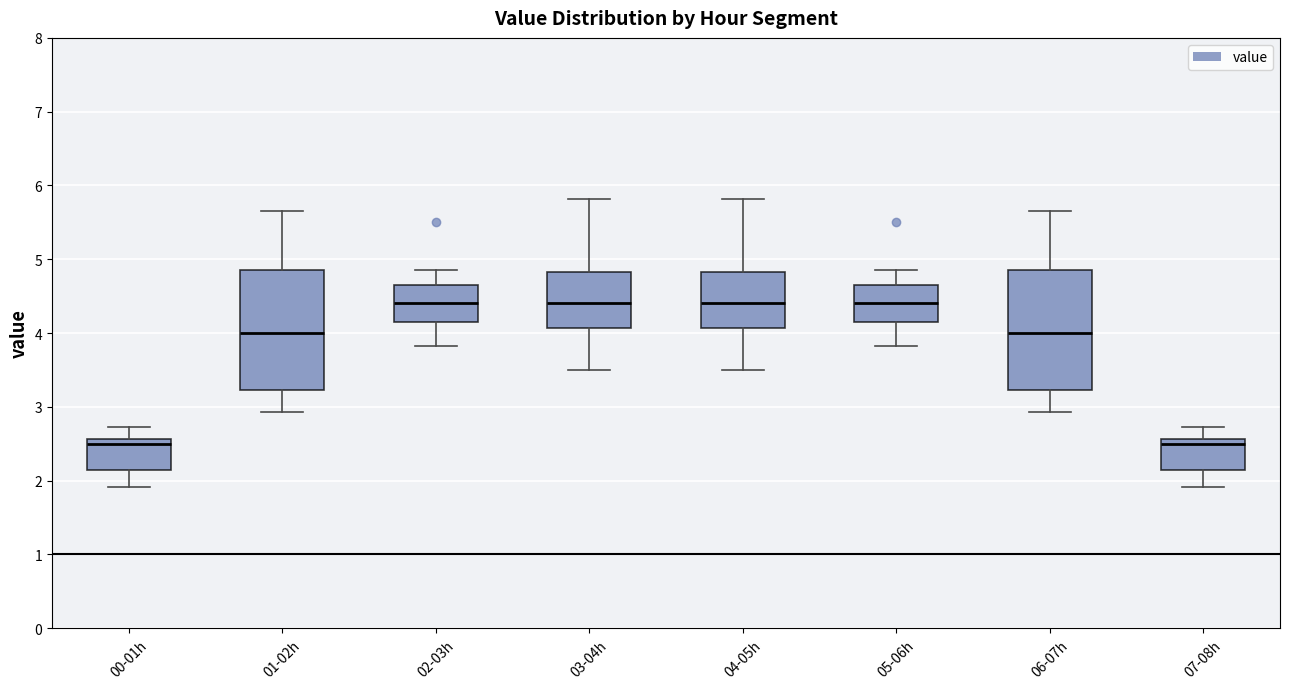

Where does the median line of the box for 01-02h sit on the y-axis? The values are not printed on the chart, so give them approximately, as read against the axis.

4.0